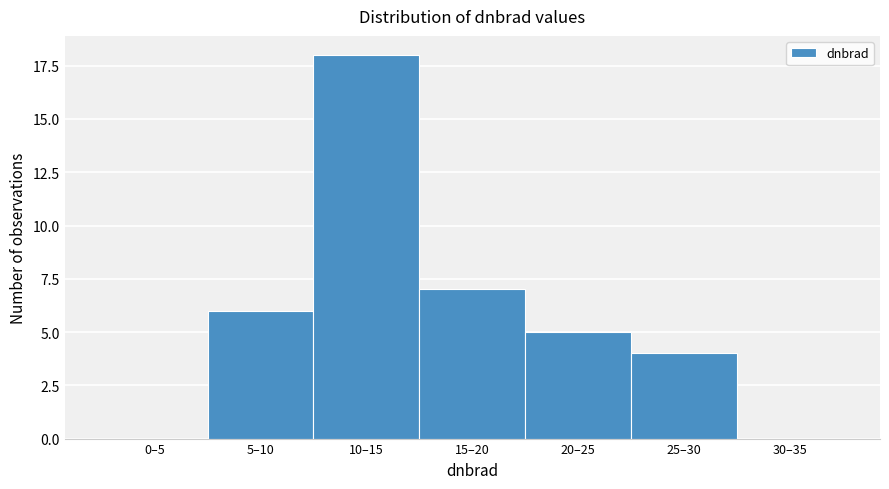

Reading left to right, extract all data points from this chart.

0–5=0	5–10=6	10–15=18	15–20=7	20–25=5	25–30=4	30–35=0